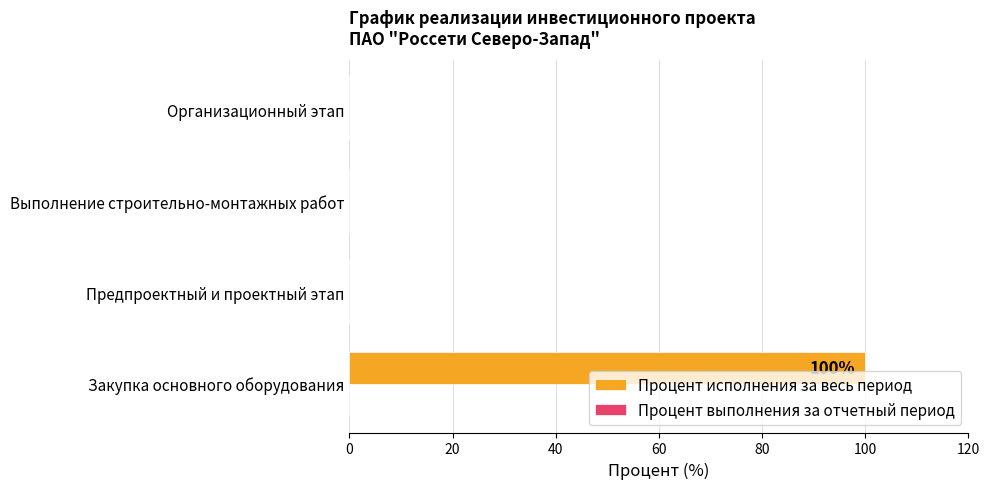

True or false: the data shows -33 at Предпроектный и проектный этап.

False